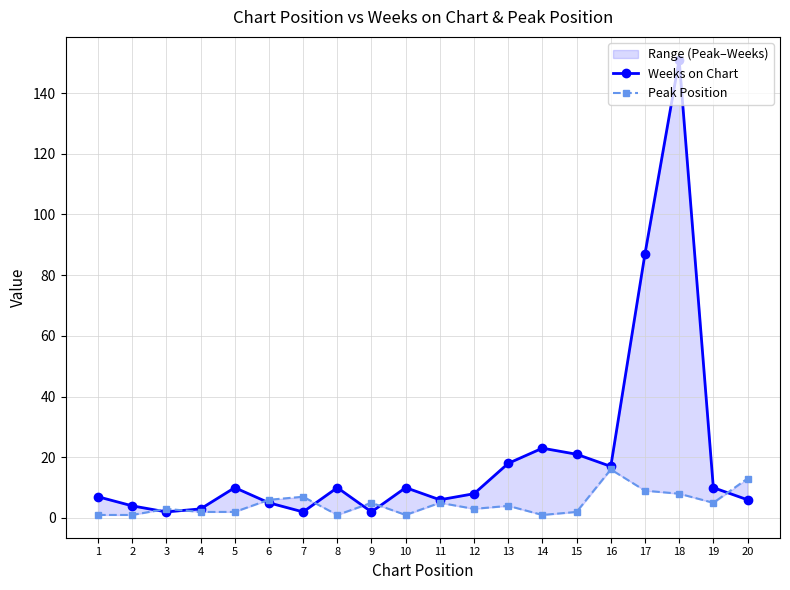

Rank the series by their average value, from highest to lowest.

Weeks on Chart, Peak Position